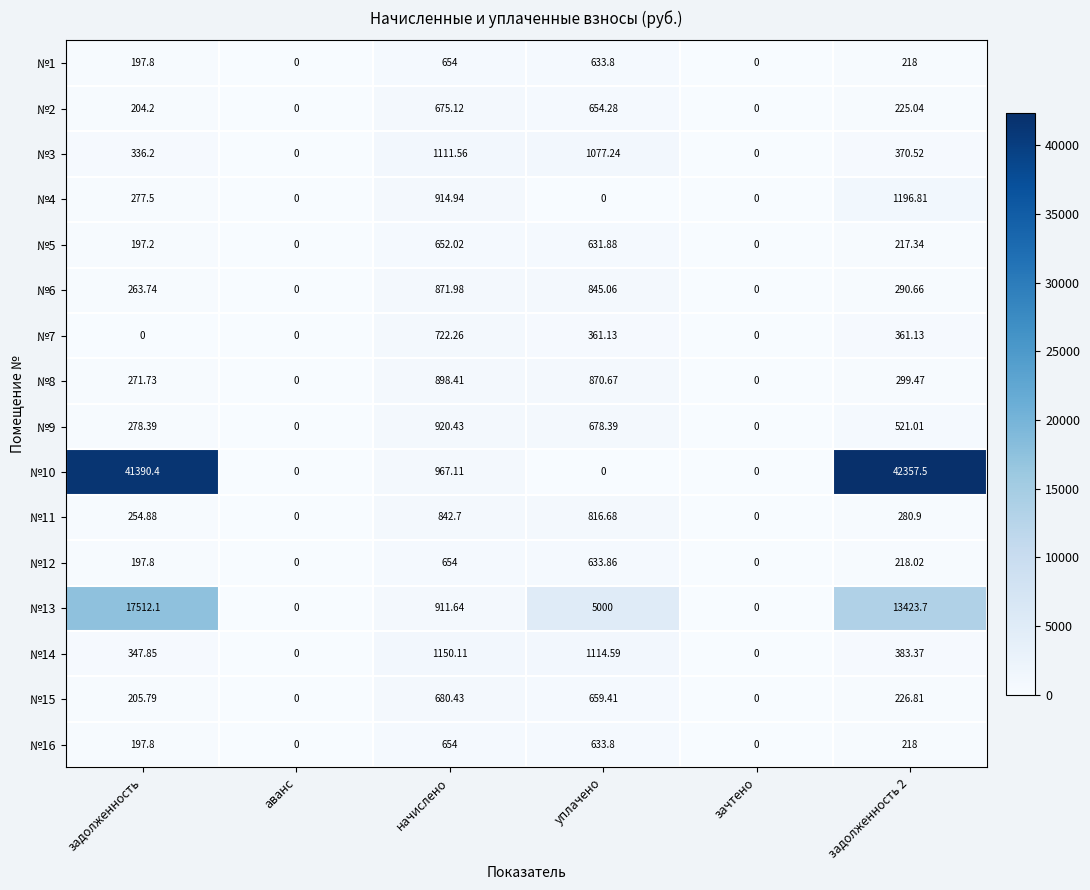

How many data points does each series have?

6